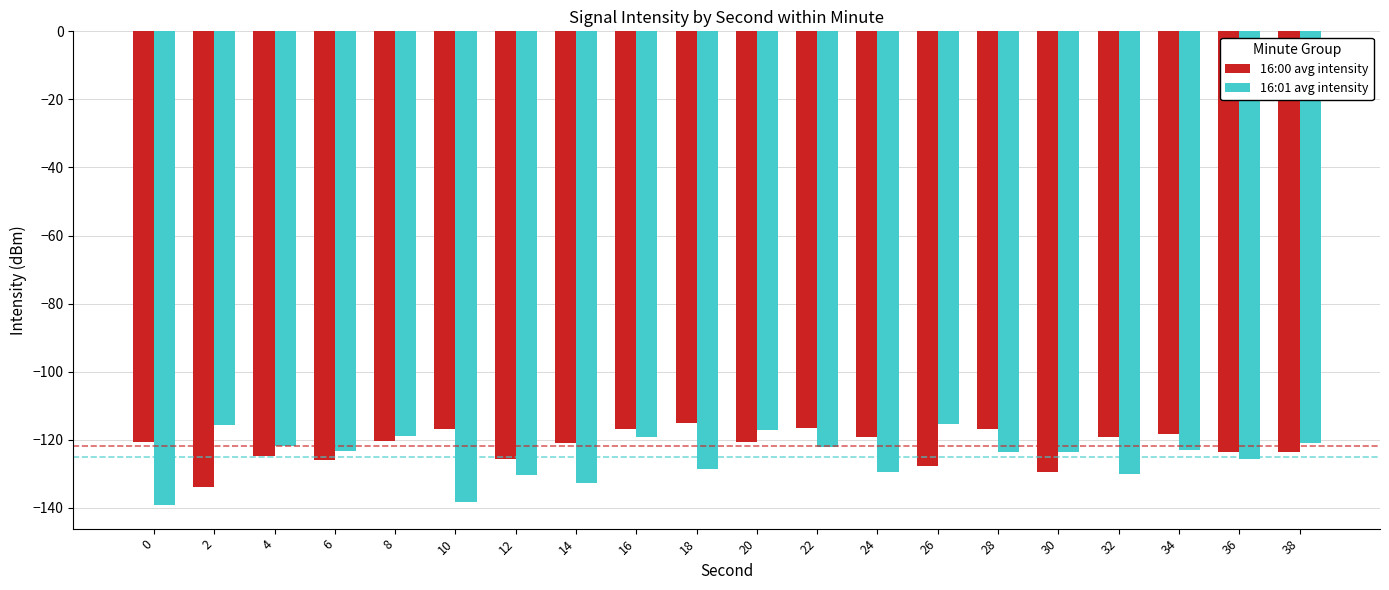

What is the smallest value displayed?

-139.2